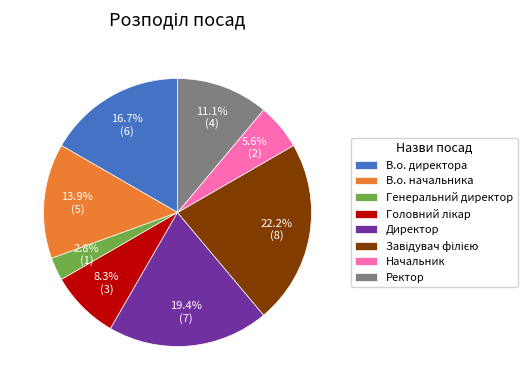

How many segments does this pie chart have?

8